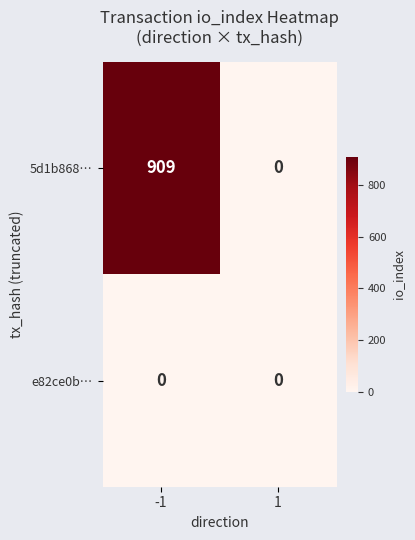

True or false: 5d1b868… has a value of 0 at 1.

True